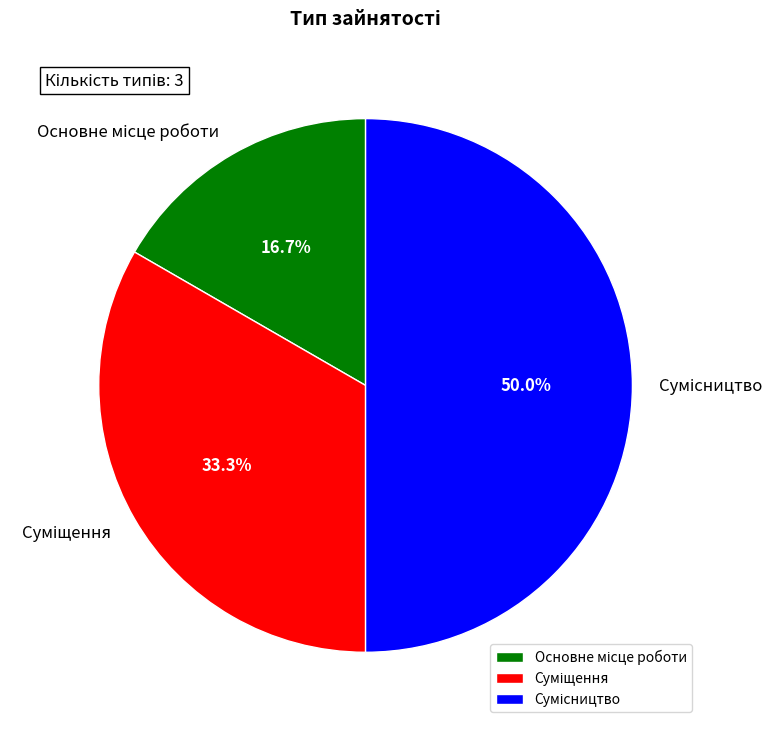

What portion of the pie excludes Основне місце роботи?

83.3%